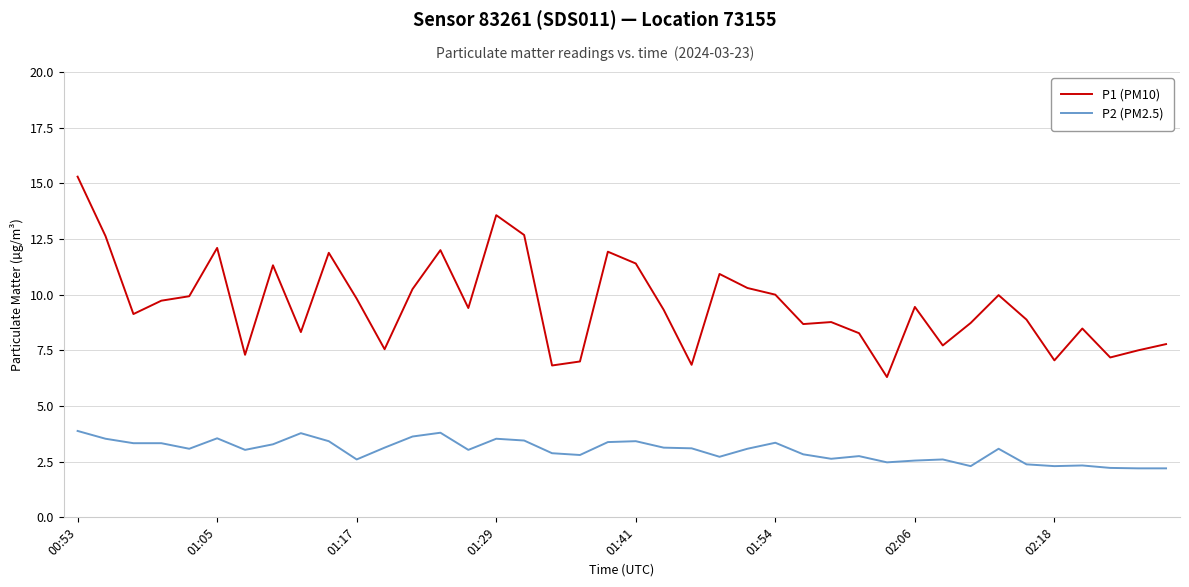

What is the lowest value of the P1 (PM10) series?

6.3